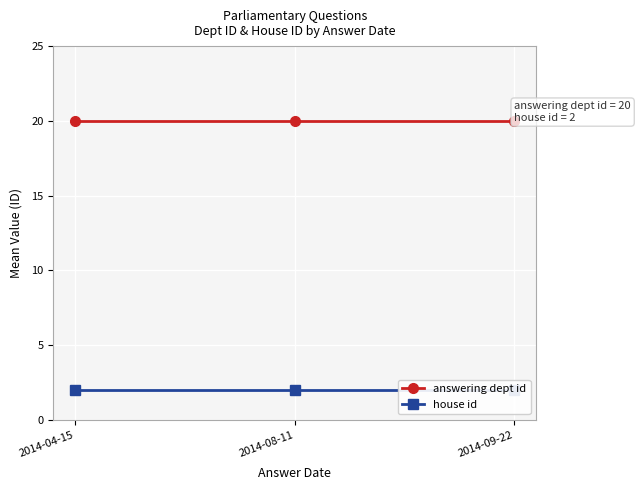

What position from the left is 2014-08-11?

2